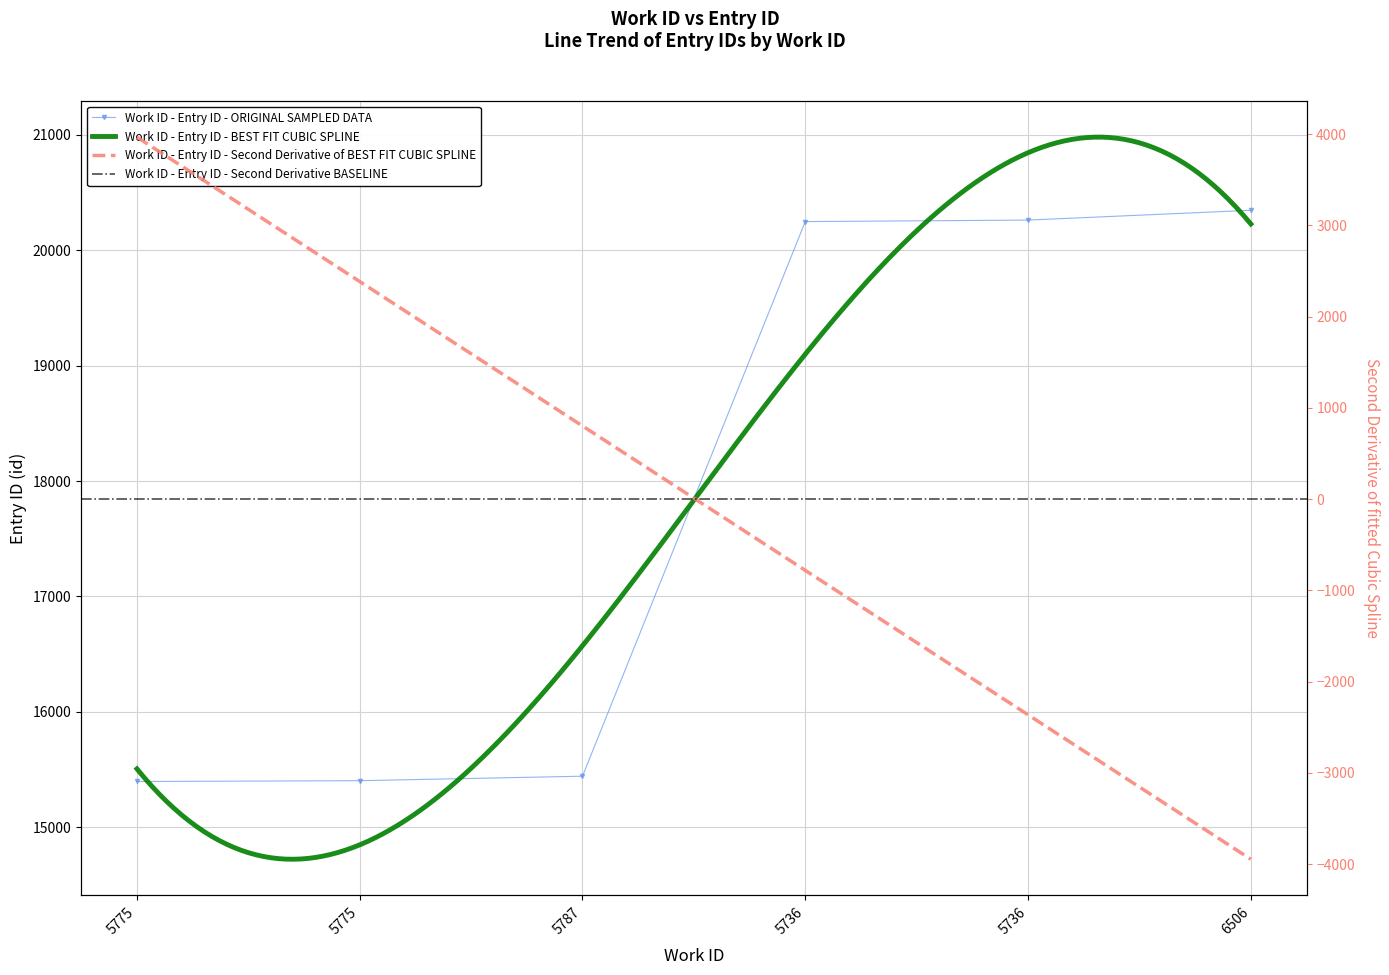

The chart shows a value of 20249 at 5736. True or false?

True